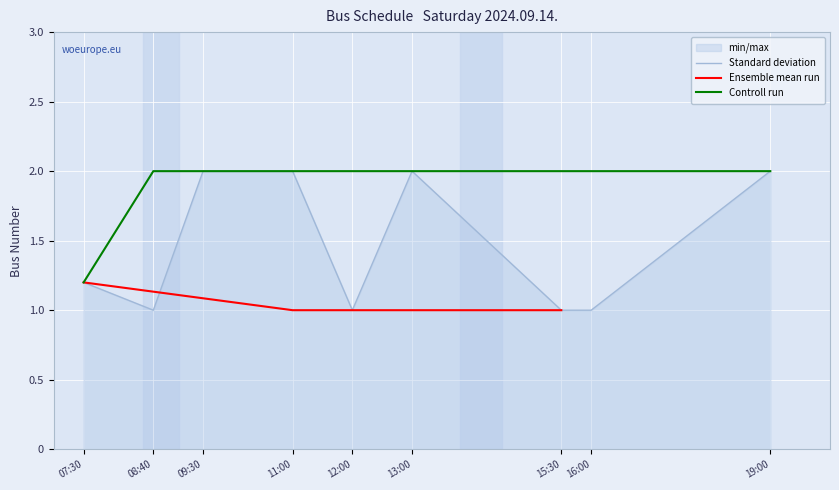

True or false: Bus 2 has a value of 1 at 11:00.

False